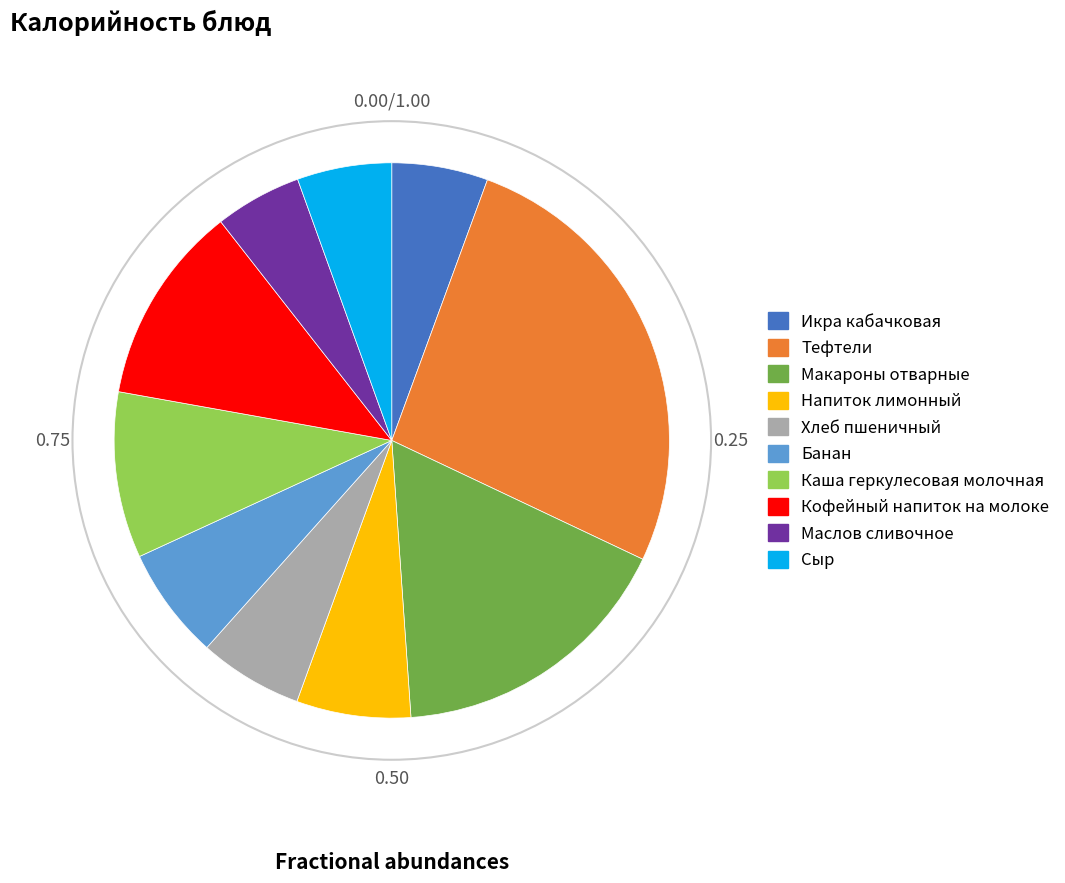

Is there any slice that represents more than half of the pie?

No